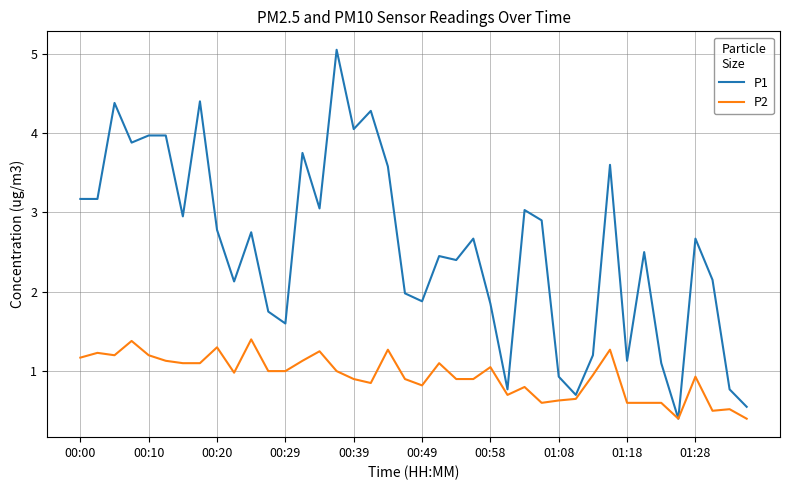

What is the minimum value shown in the chart?

0.4